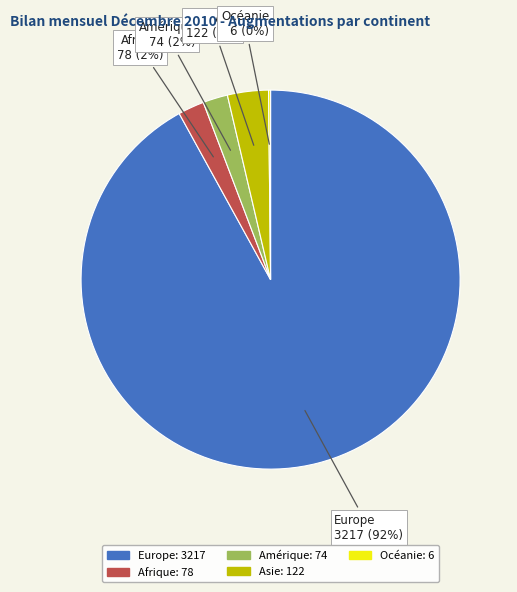

What percentage is the Asie slice, to the nearest percent?

3%